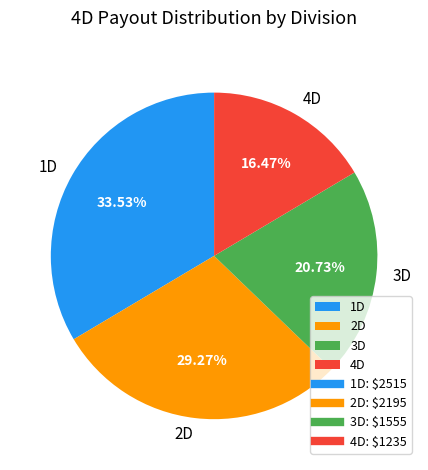

Which has a higher value, 1D or 3D?

1D